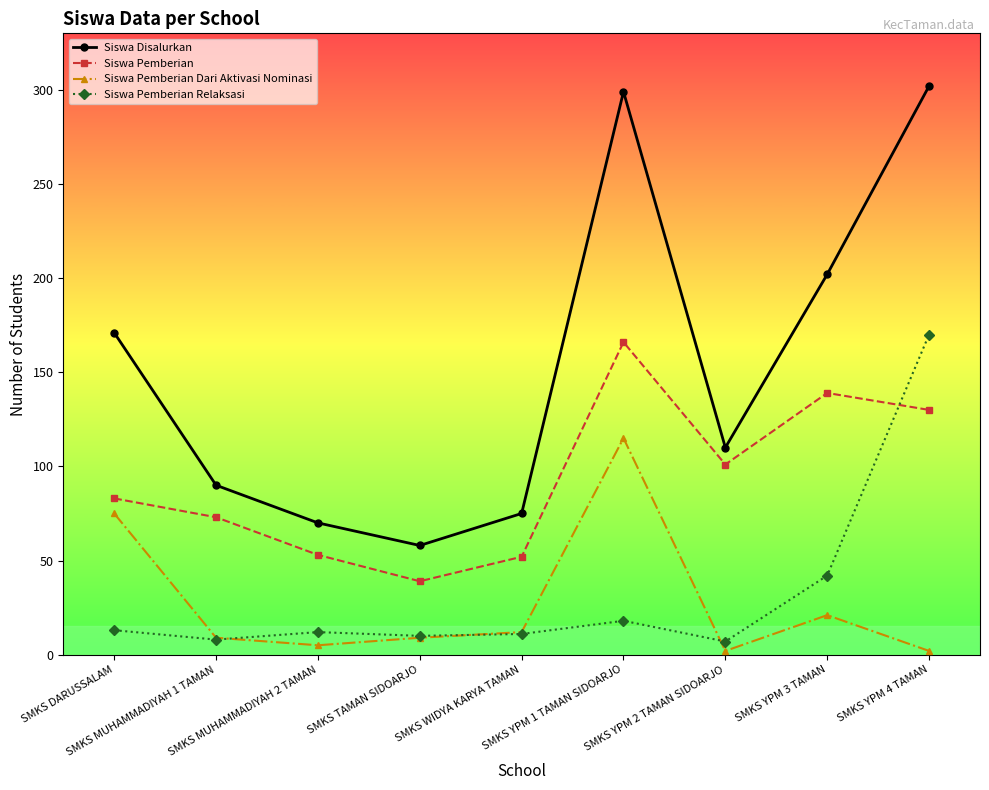

What is the highest value of the Siswa Pemberian Relaksasi series?

170